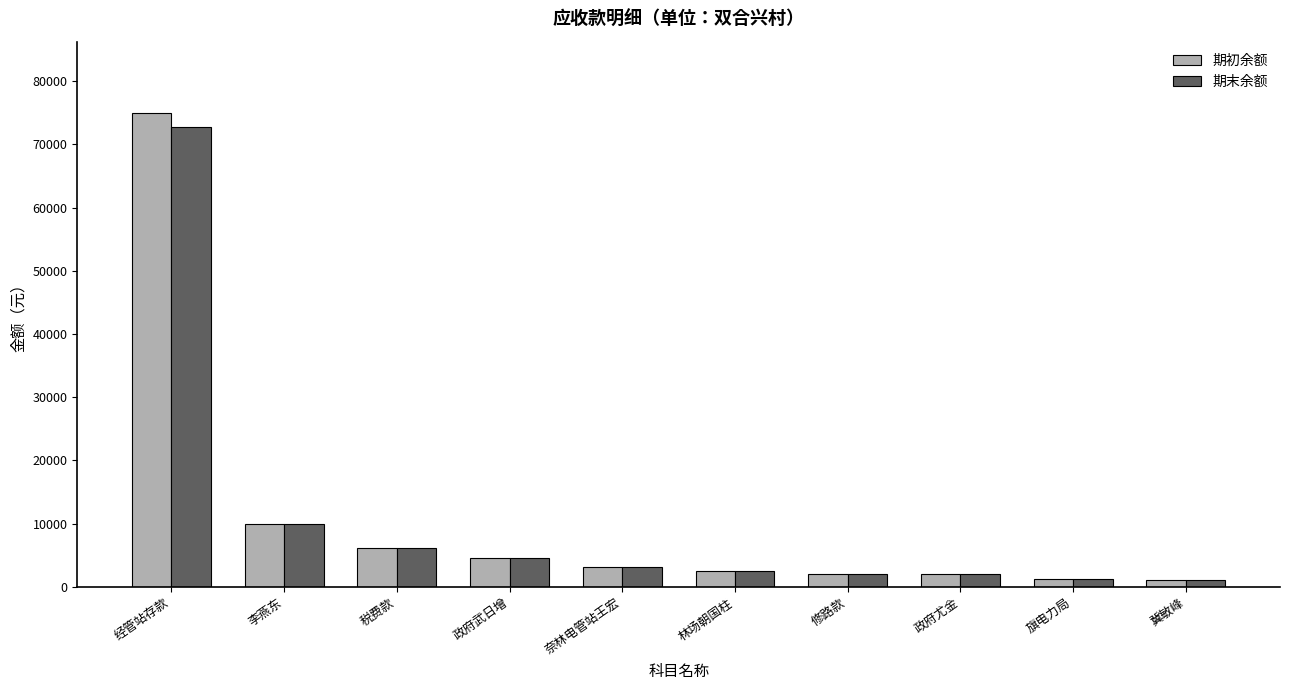

What is the approximate value of 期末余额 at 税费款?

6115.3